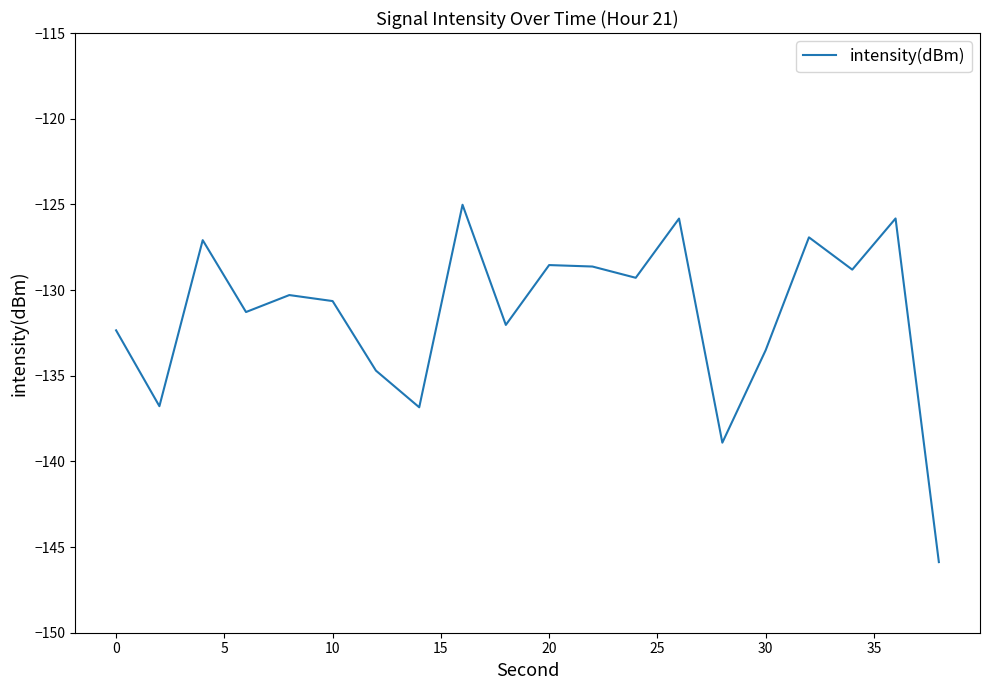

True or false: the data has more than 2 interior local peaks.

True